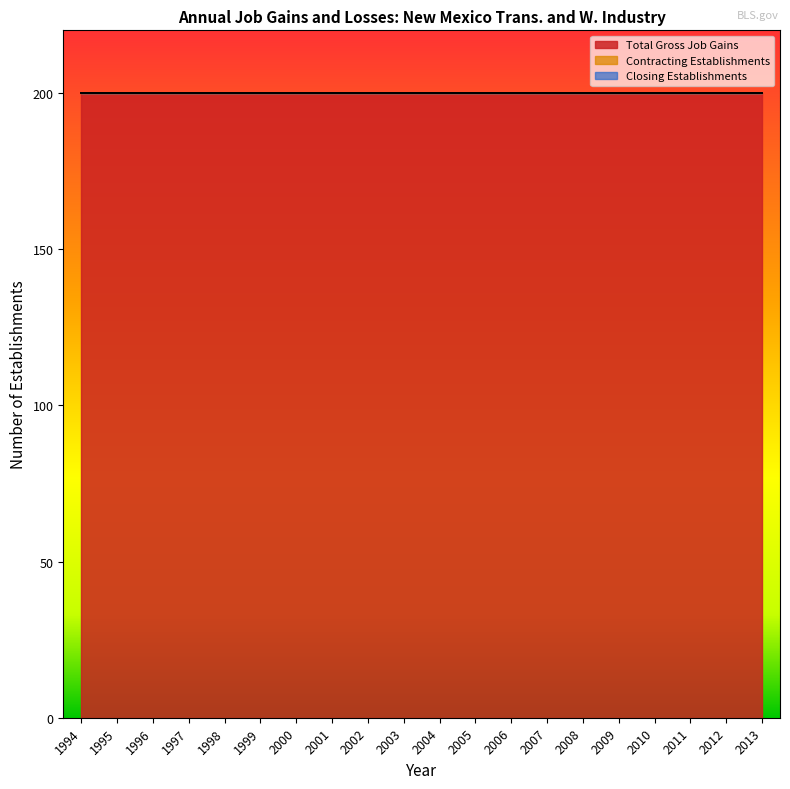

Reading left to right, what are all the values shown in this chart?

Total Gross Job Gains: 1994=200	1995=200	1996=200	1997=200	1998=200	1999=200	2000=200	2001=200	2002=200	2003=200	2004=200	2005=200	2006=200	2007=200	2008=200	2009=200	2010=200	2011=200	2012=200	2013=200
Contracting Establishments: 1994=0	1995=0	1996=0	1997=0	1998=0	1999=0	2000=0	2001=0	2002=0	2003=0	2004=0	2005=0	2006=0	2007=0	2008=0	2009=0	2010=0	2011=0	2012=0	2013=0
Closing Establishments: 1994=0	1995=0	1996=0	1997=0	1998=0	1999=0	2000=0	2001=0	2002=0	2003=0	2004=0	2005=0	2006=0	2007=0	2008=0	2009=0	2010=0	2011=0	2012=0	2013=0